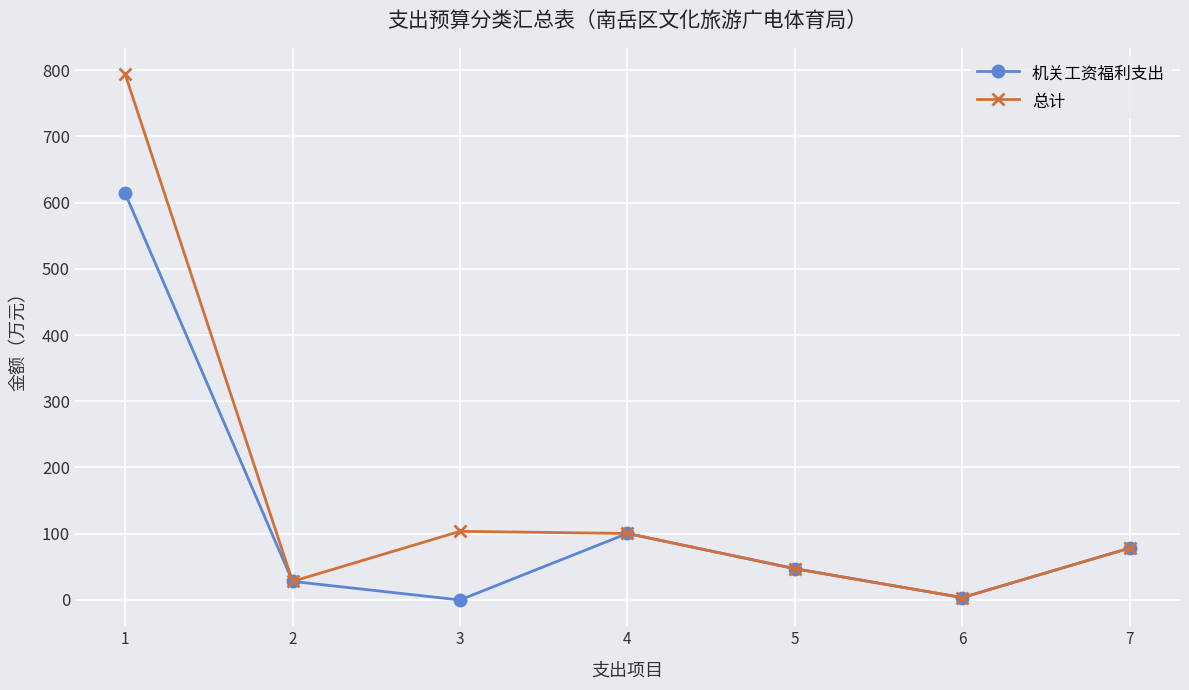

Which series has the largest total across all categories?

总计